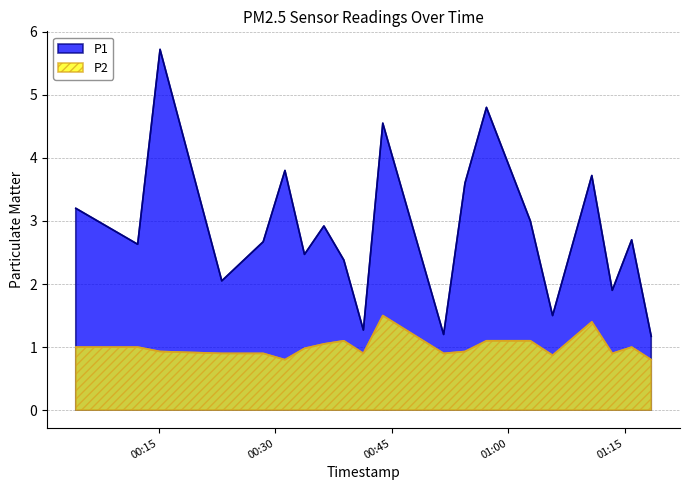

What value does the P2 series have at 2022-09-09T00:04:20?

1.0